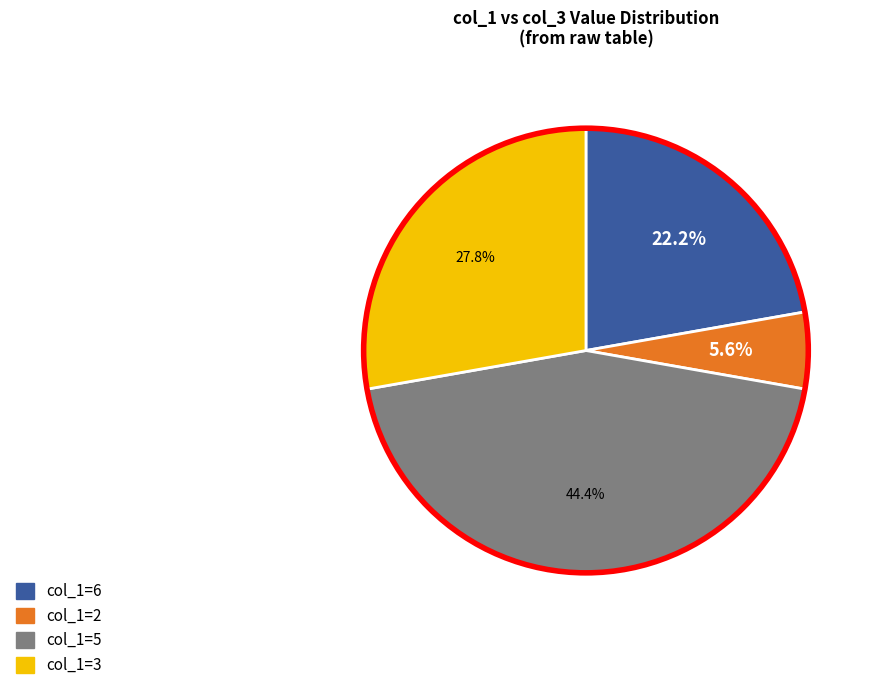

Is the sum of col_1=5 and col_1=3 greater than half?

Yes